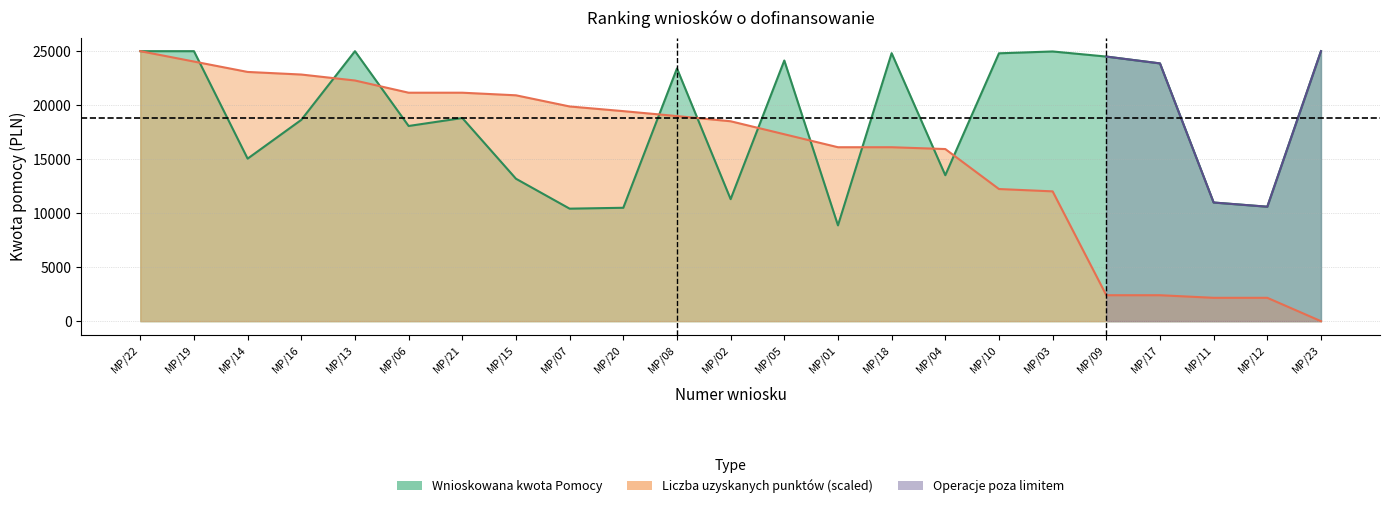

At MP/07, list the series in order from smallest to largest.

Wnioskowana kwota Pomocy, Liczba uzyskanych punktow